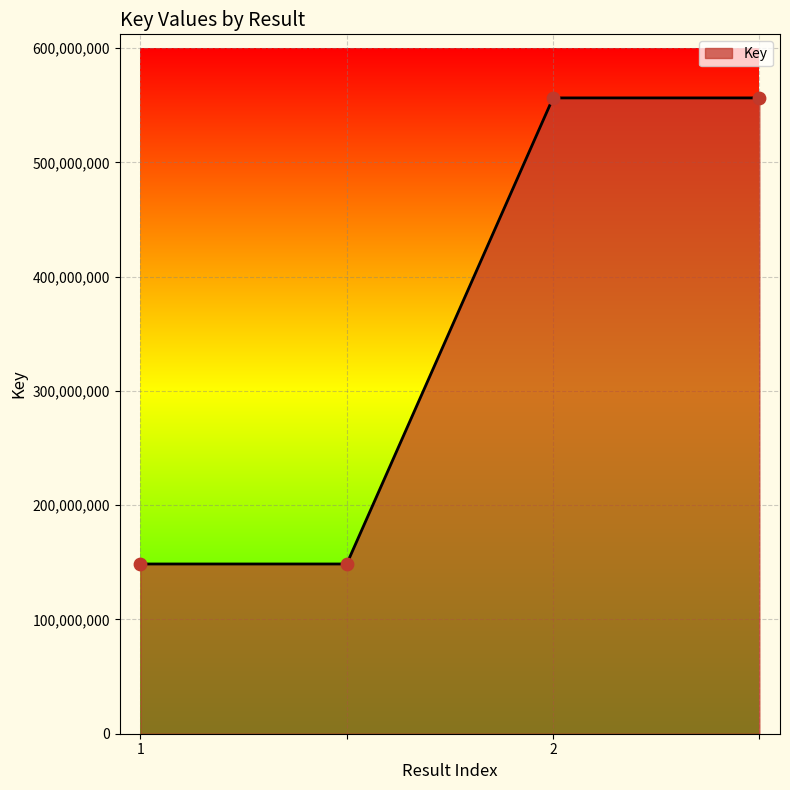

What is the smallest value displayed?

148569510